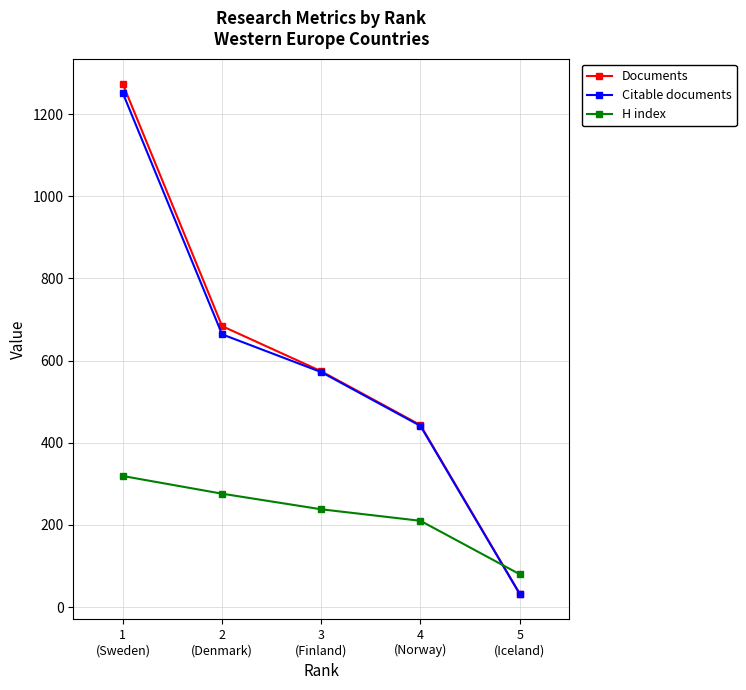

Reading right to left, extract all data points from this chart.

Documents: 5
(Iceland)=33	4
(Norway)=443	3
(Finland)=574	2
(Denmark)=684	1
(Sweden)=1273
Citable documents: 5
(Iceland)=32	4
(Norway)=441	3
(Finland)=572	2
(Denmark)=664	1
(Sweden)=1251
H index: 5
(Iceland)=80	4
(Norway)=210	3
(Finland)=238	2
(Denmark)=276	1
(Sweden)=319